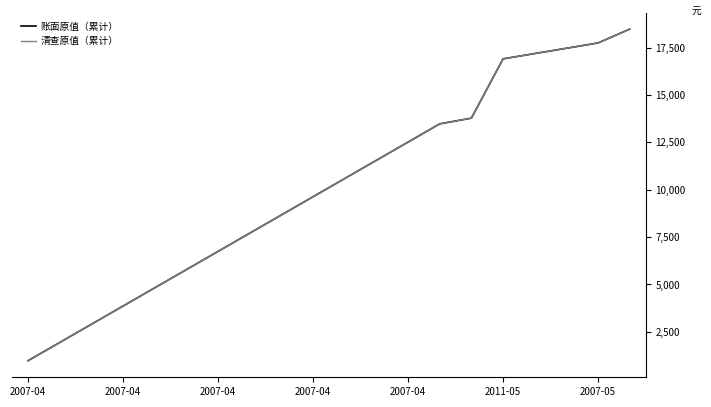

Is this an area chart (filled region under the line)?

No